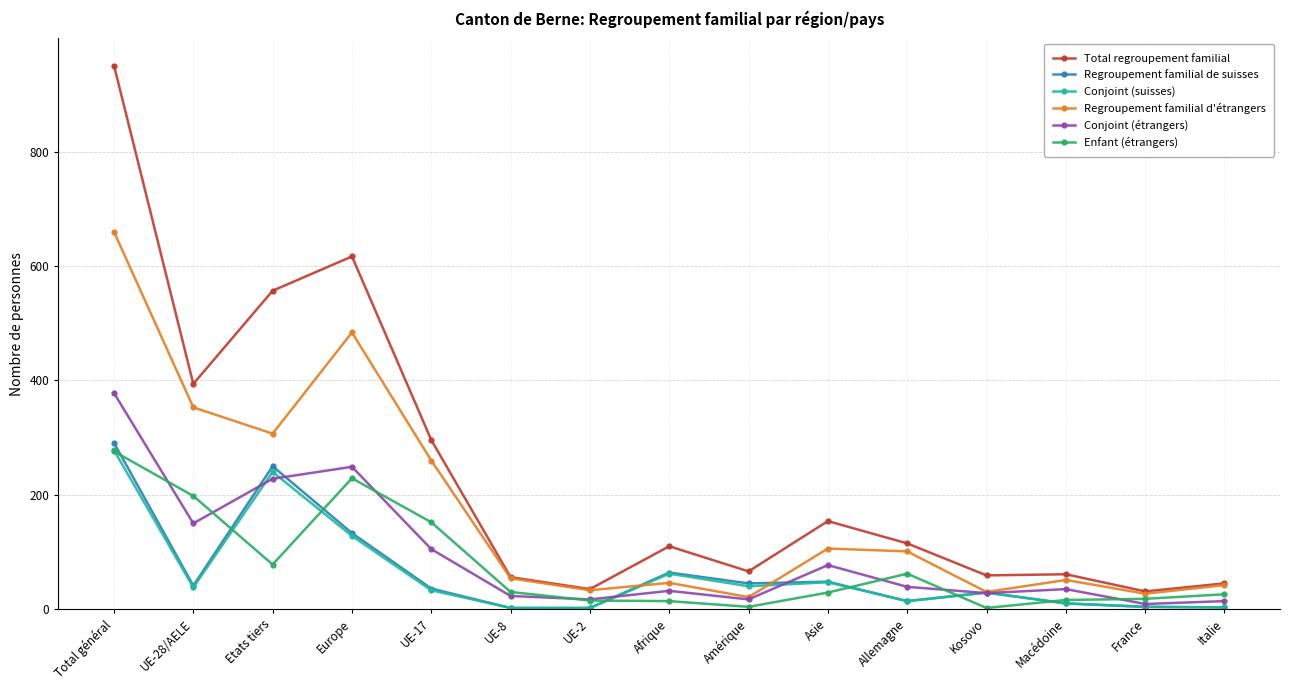

True or false: Regroupement familial de suisses has more than 0 interior local peaks.

True